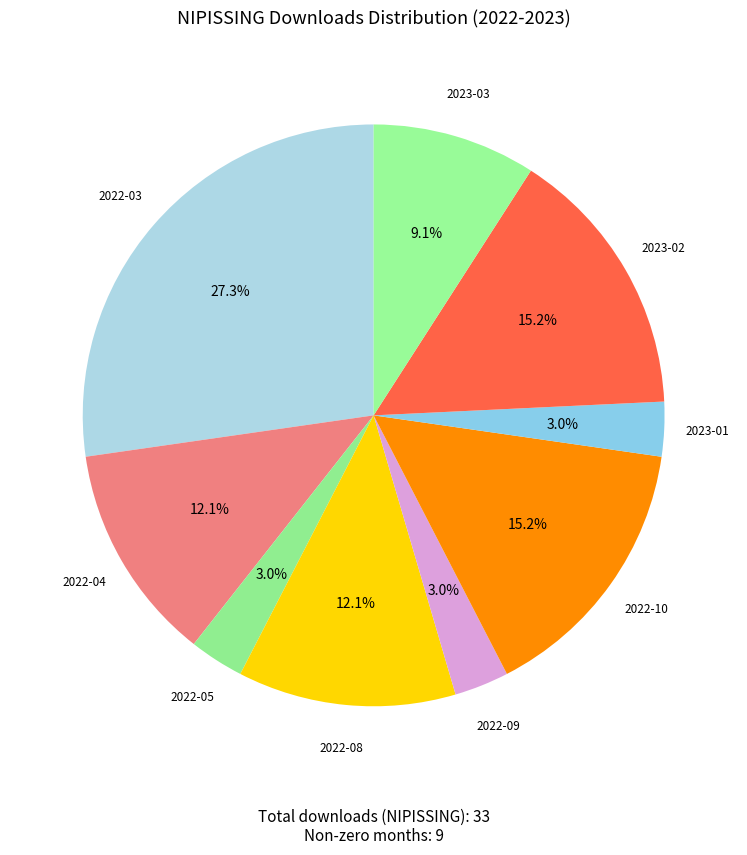

Rank the categories by value from lowest to highest.

2022-05, 2022-09, 2023-01, 2023-03, 2022-04, 2022-08, 2022-10, 2023-02, 2022-03